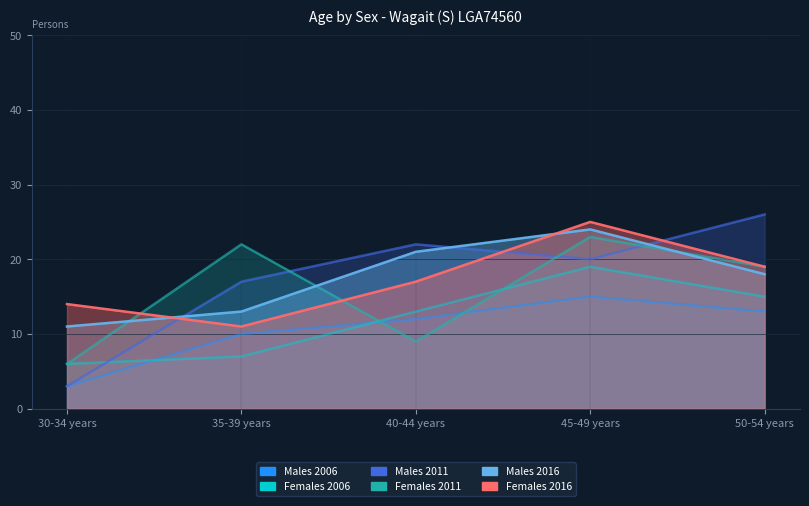

What is the label of the 2nd point from the right?

45-49 years